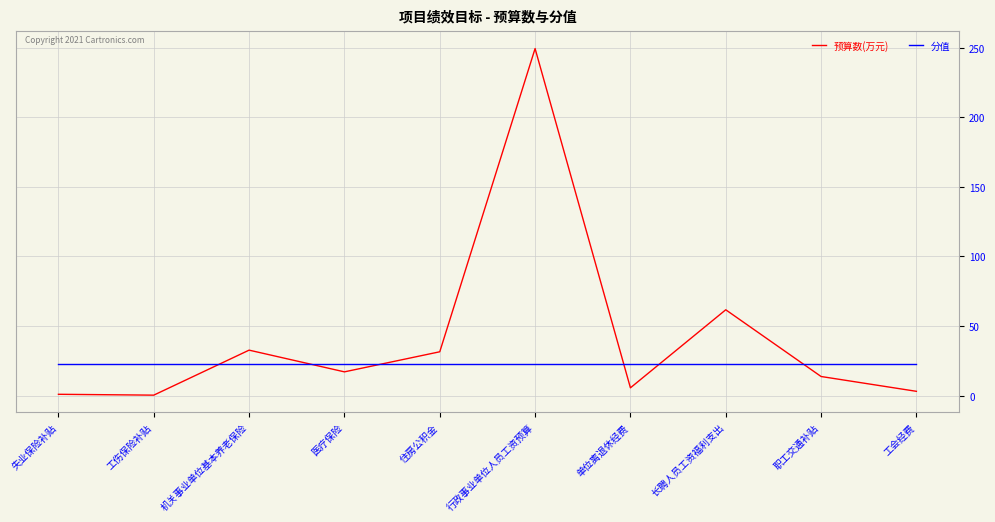

Rank the series at 职工交通补贴 from highest to lowest value.

分值, 预算数(万元)